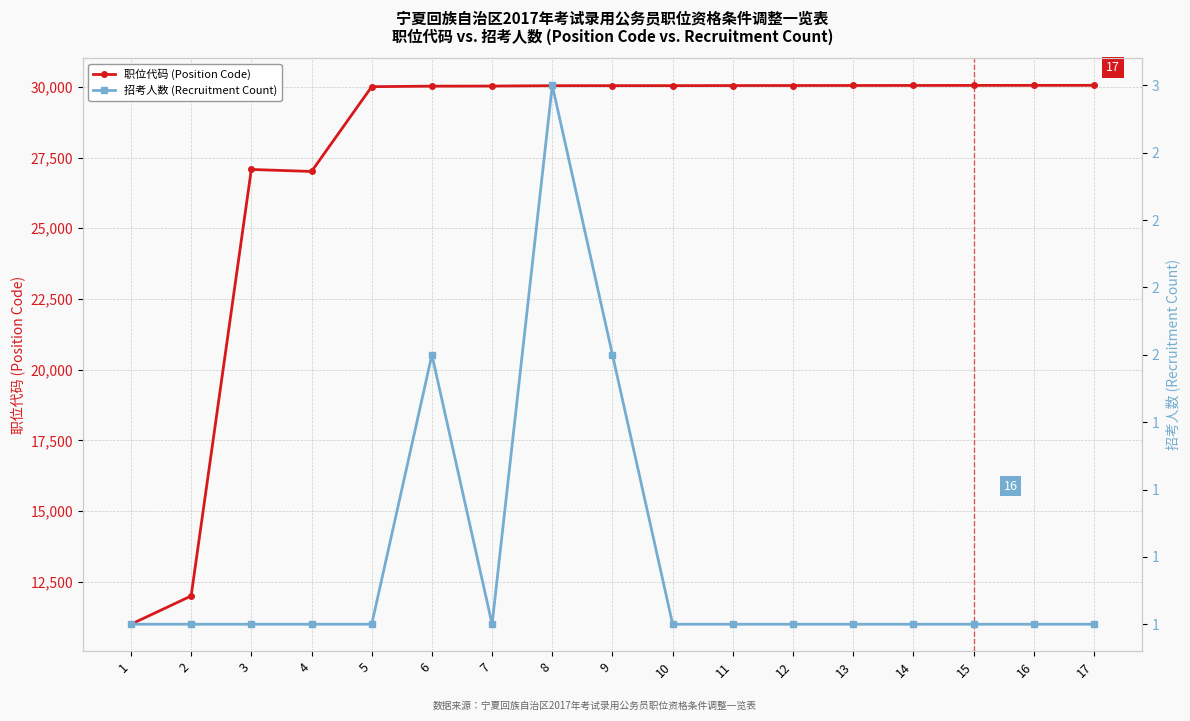

At which label does 招考人数 (Recruitment Count) reach its peak?

8